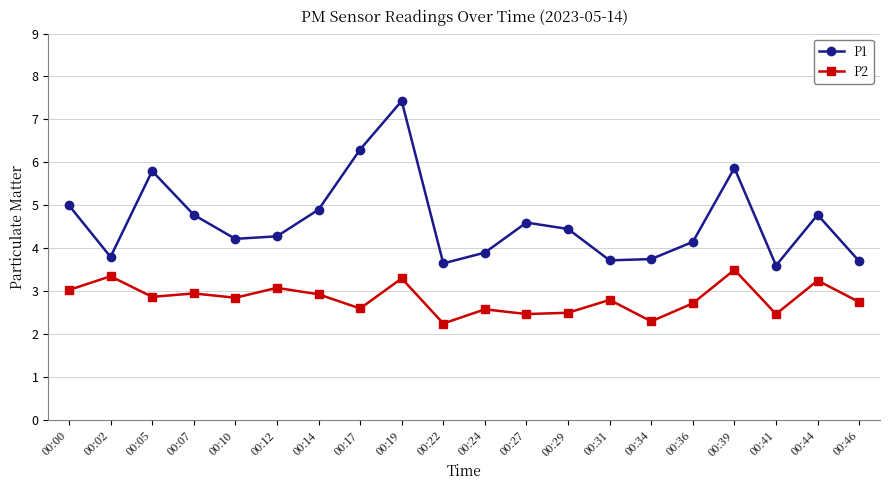

True or false: P2 and P1 intersect in this chart.

False